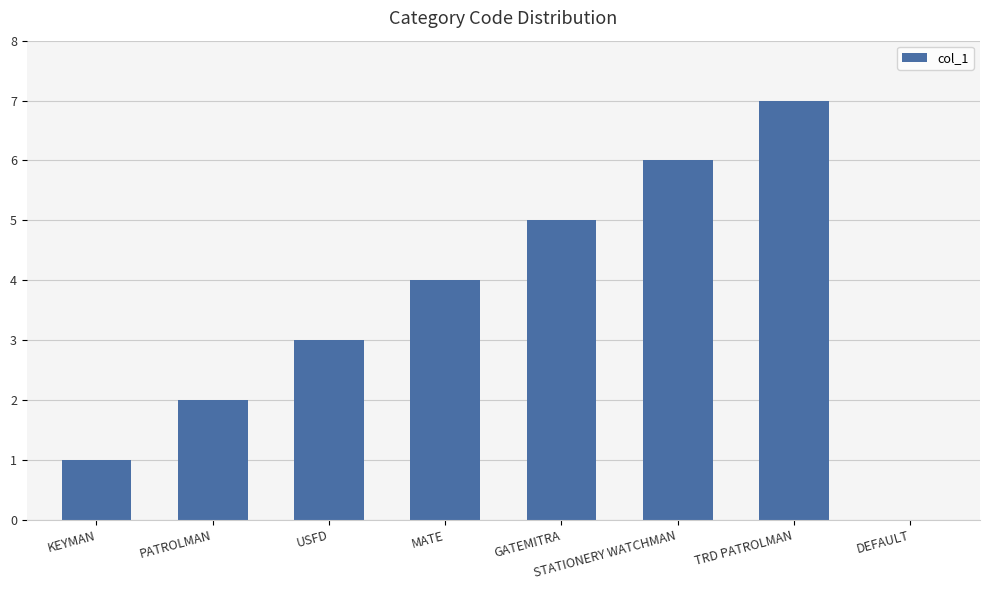

What is the maximum value shown in the chart?

7